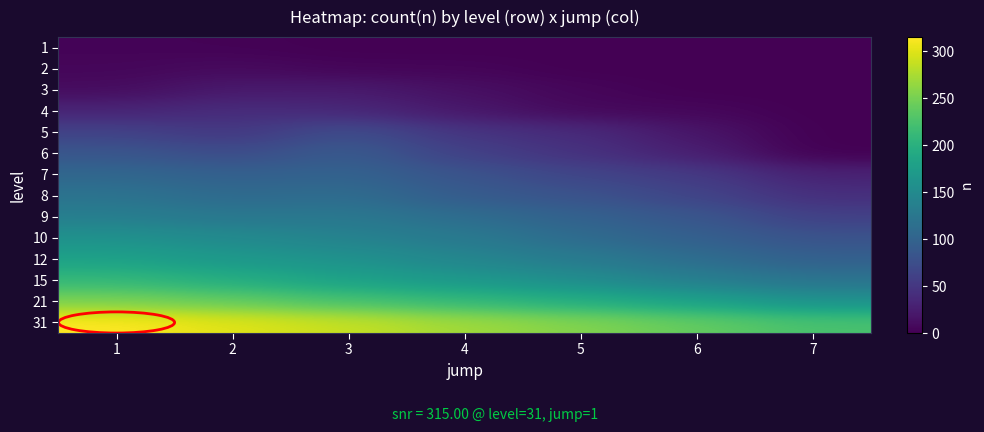

What is the difference between the highest and lowest values at 1?

312